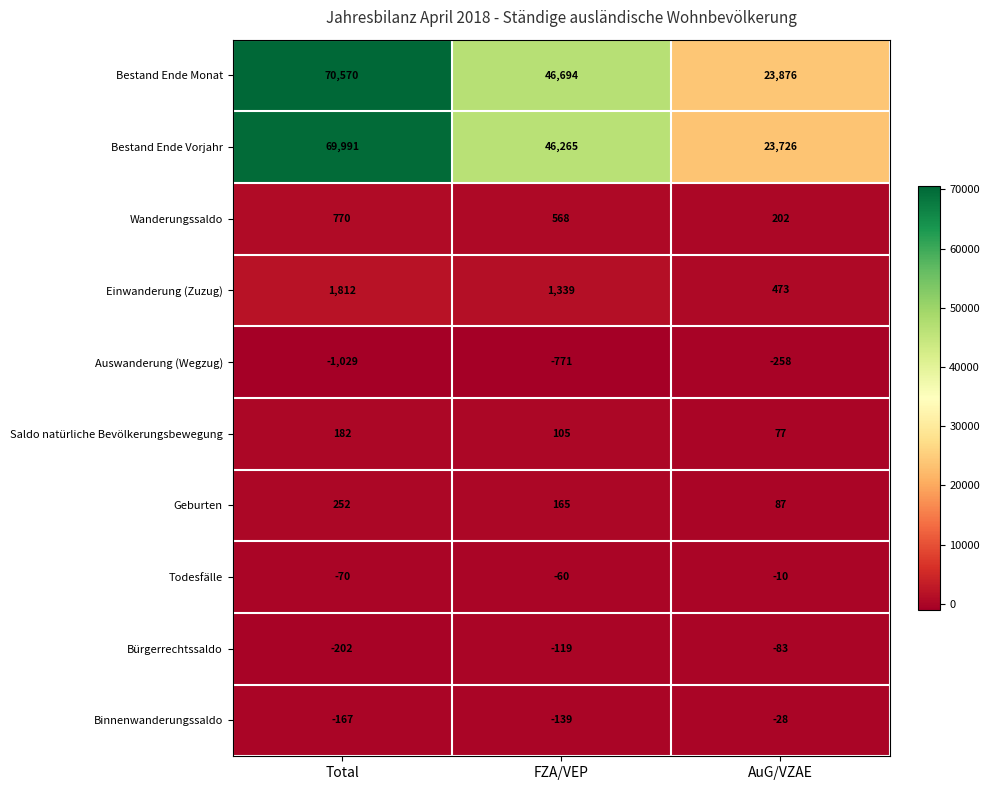

At which label does Binnenwanderungssaldo first exceed -139?

AuG/VZAE